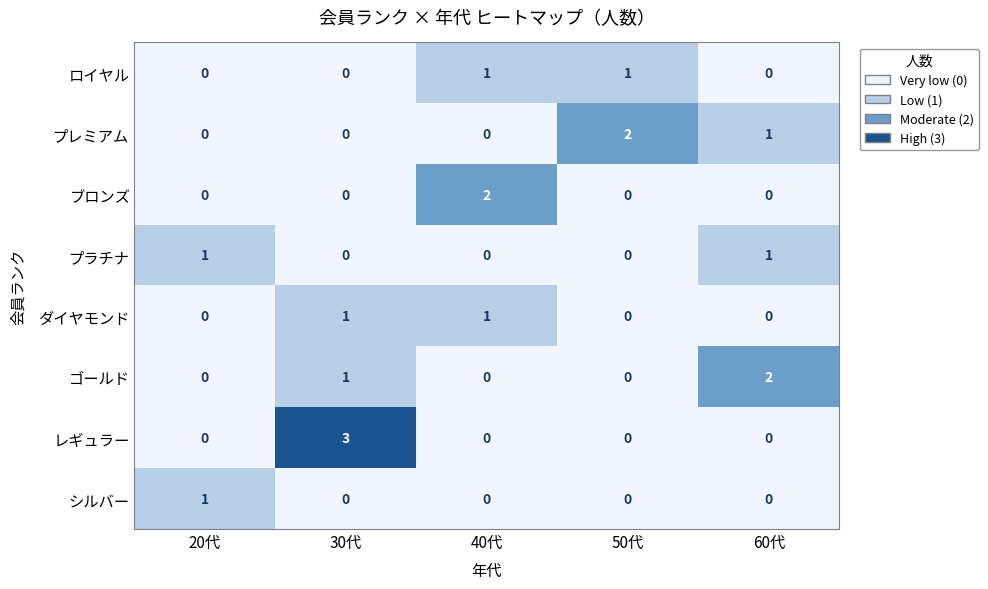

Which category has the highest value across all series?

30代